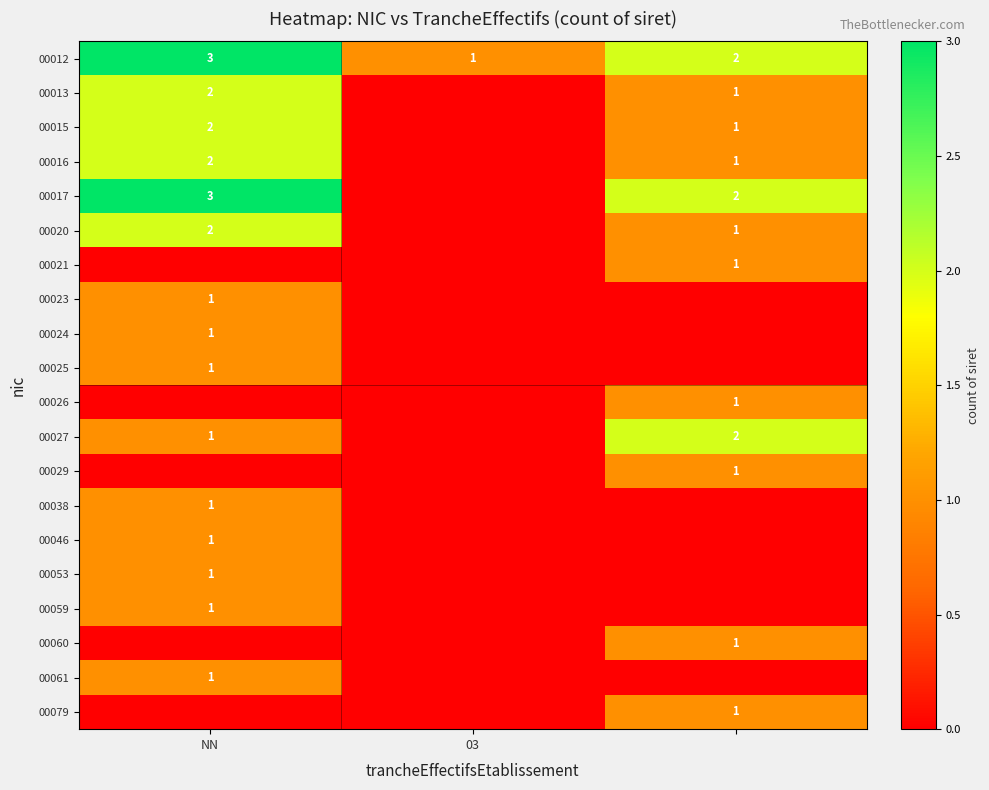

The value of 00025 at NN is 1. True or false?

True